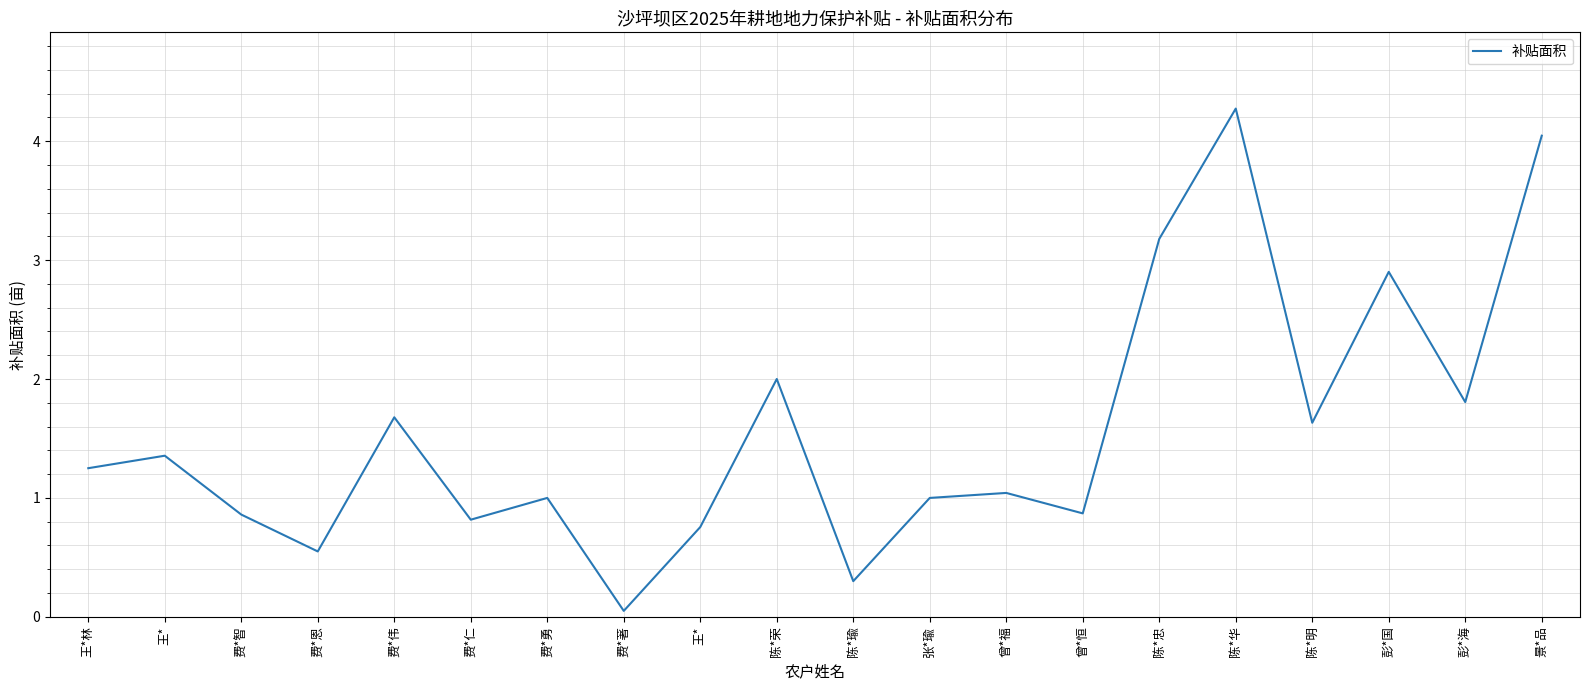

Which has a higher value, 王* or 王*?

王*